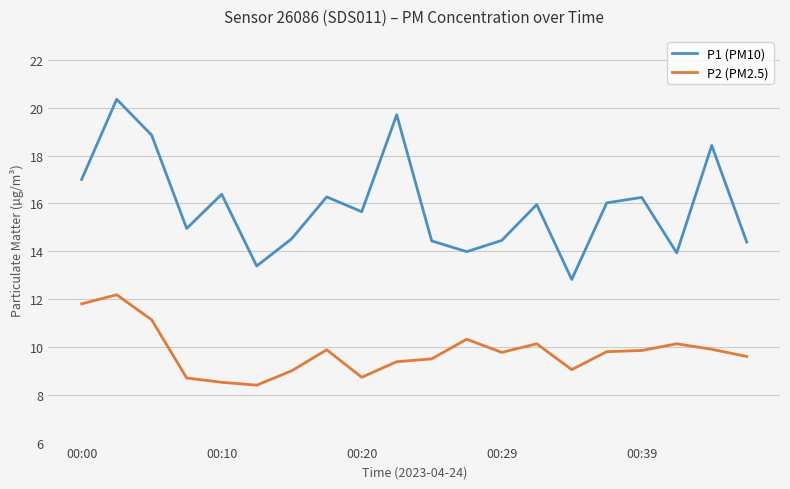

Which series has the largest total across all categories?

P1 (PM10)